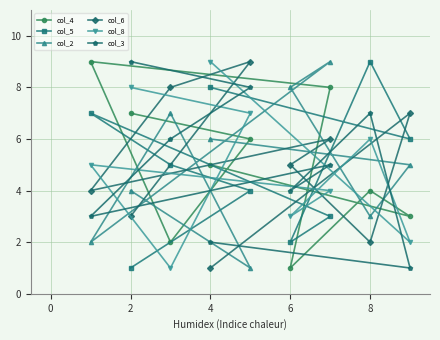

List the series in order of their peak value, highest first.

col_4, col_5, col_2, col_6, col_8, col_3